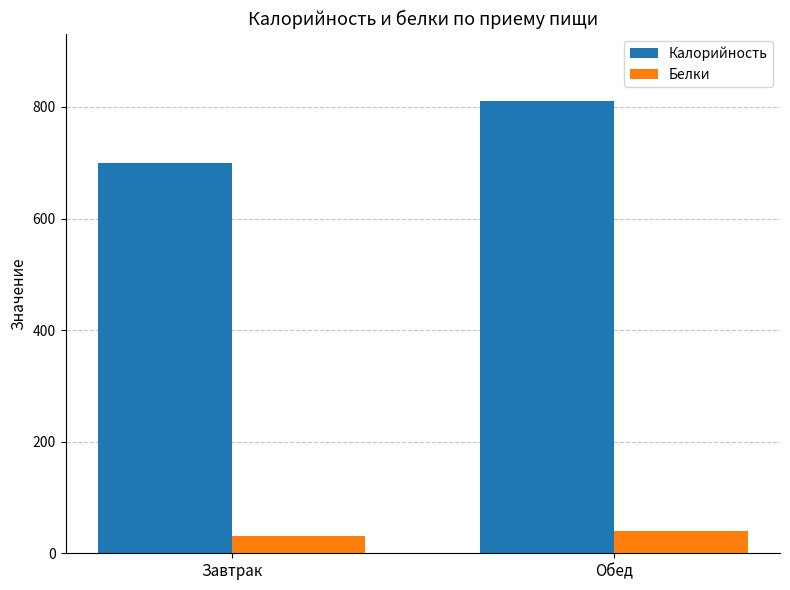

How many groups of bars are there?

2